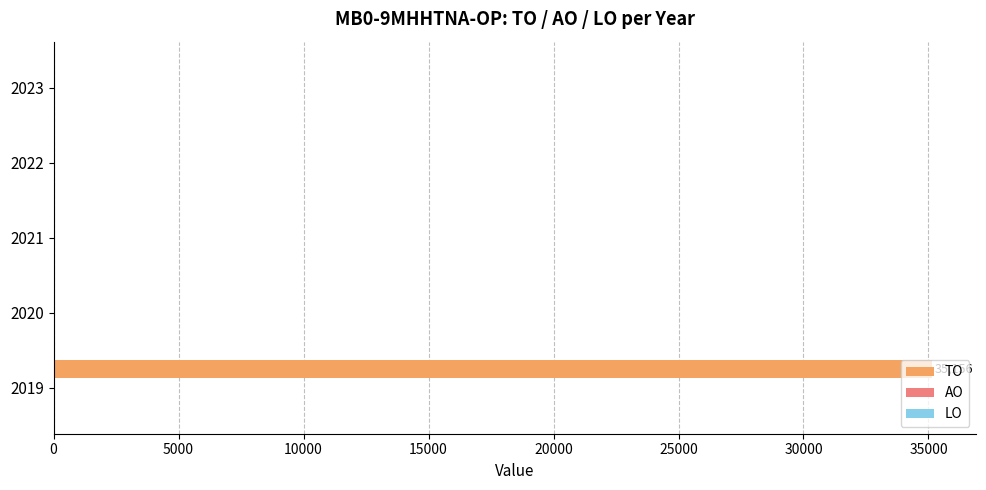

What is the sum of all values?

35156